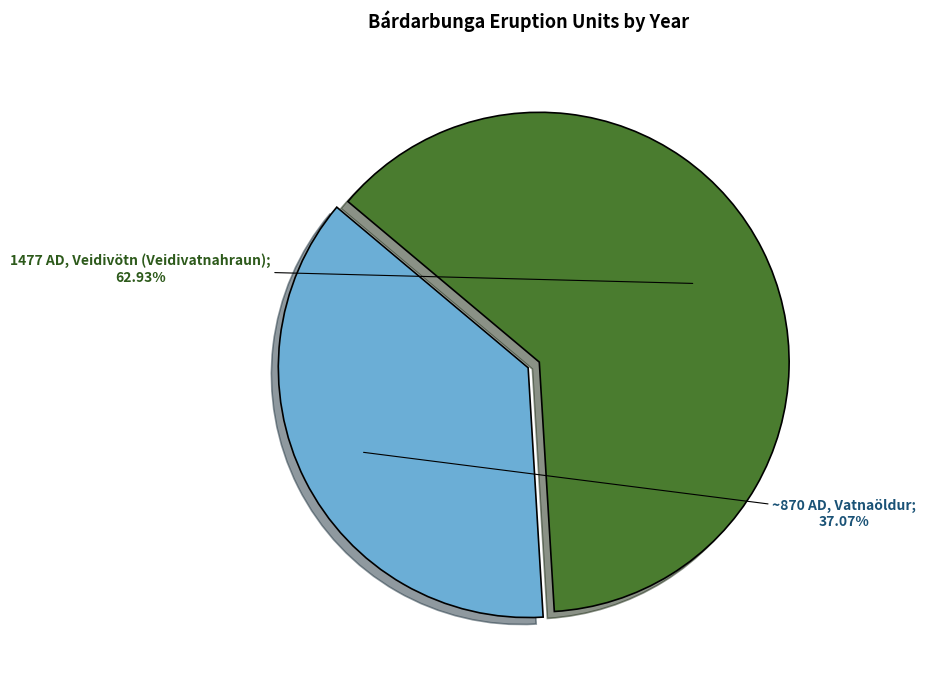

Is there any slice that represents more than half of the pie?

Yes